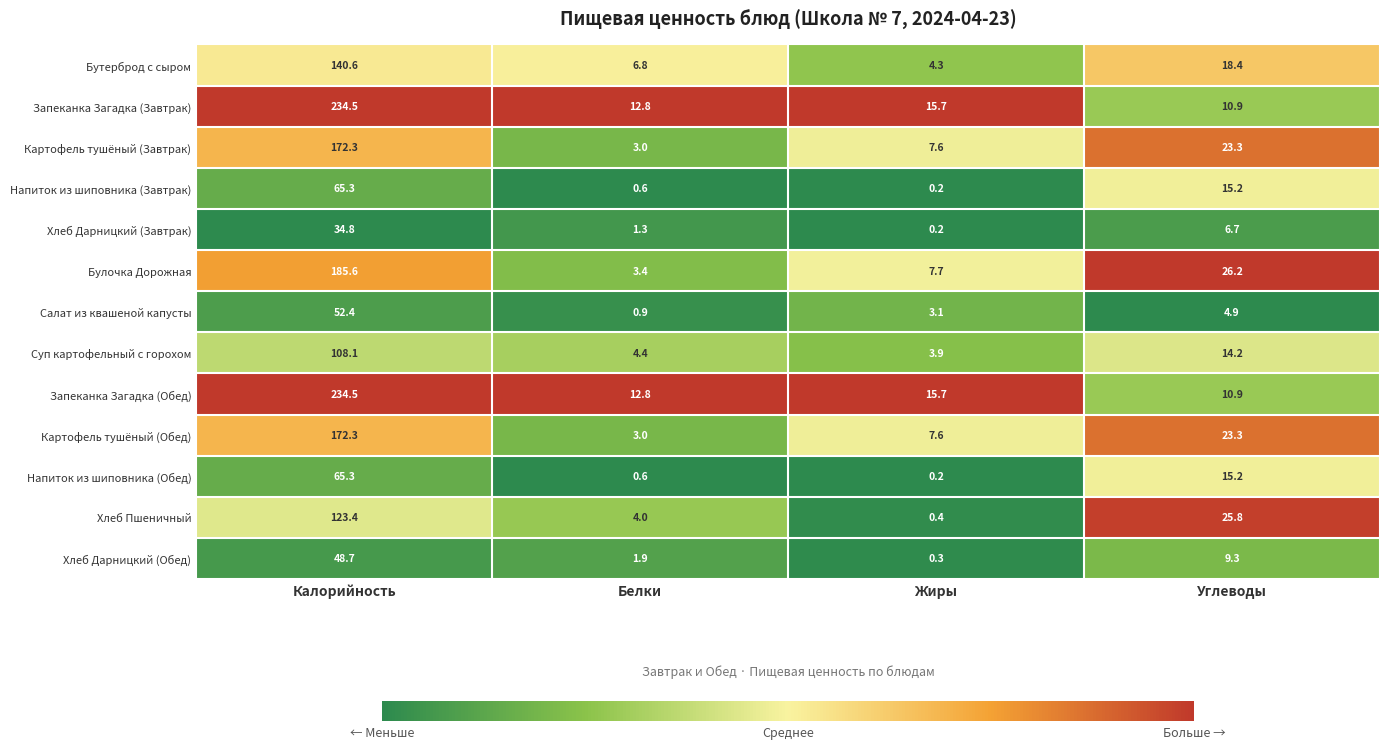

Between Жиры and Углеводы, which series saw the biggest shift?

Хлеб Пшеничный